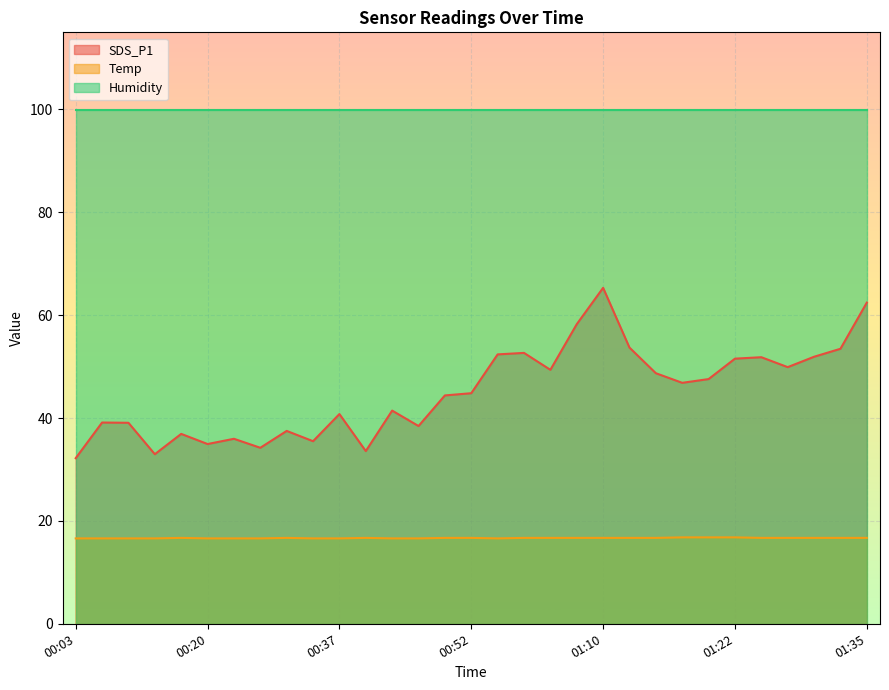

What position from the left is 01:25?

27